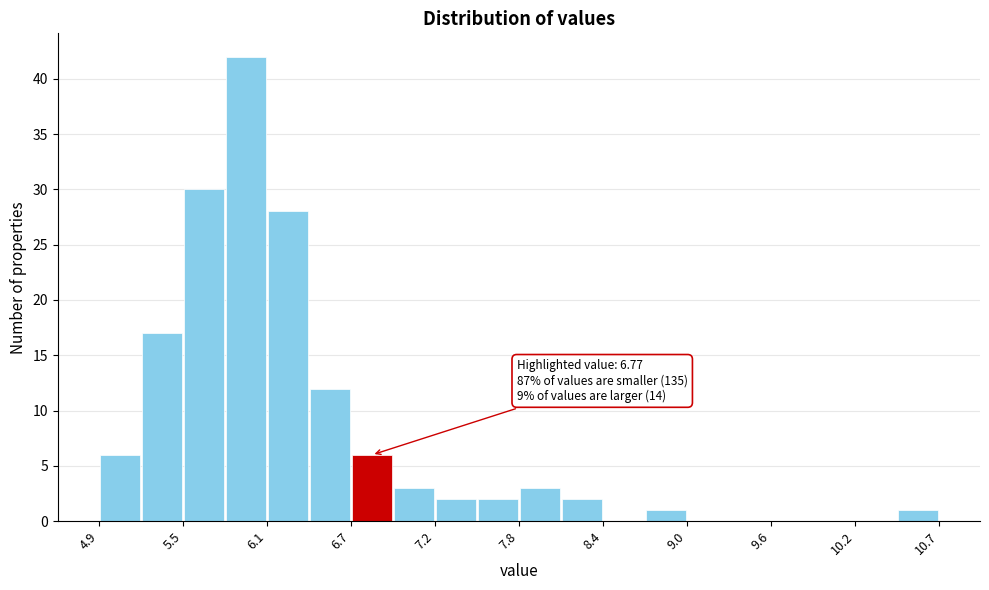

Around what value on the x-axis is the tallest bar? Give the approximate position of its centre, as read against the axis.

5.9